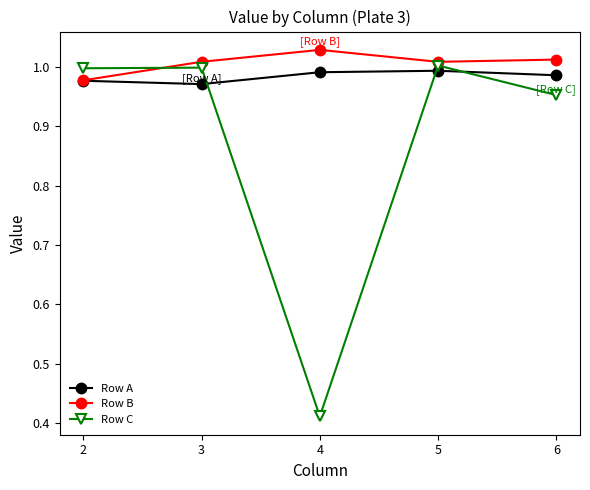

True or false: Row A has a value of 1.0 at 3.

True